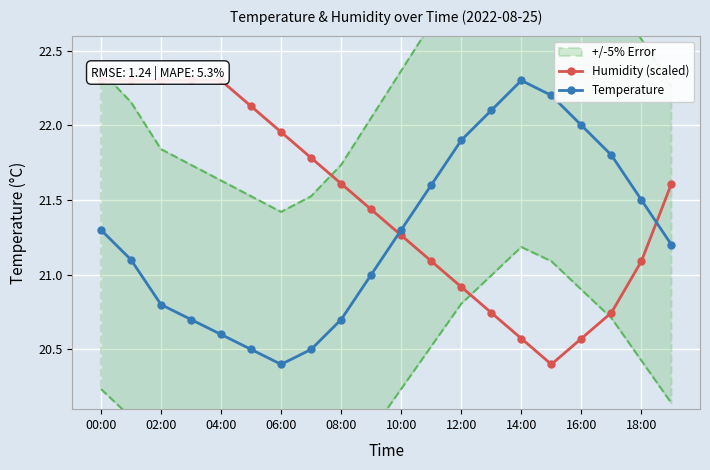

At which label does Temperature reach its minimum?

06:00